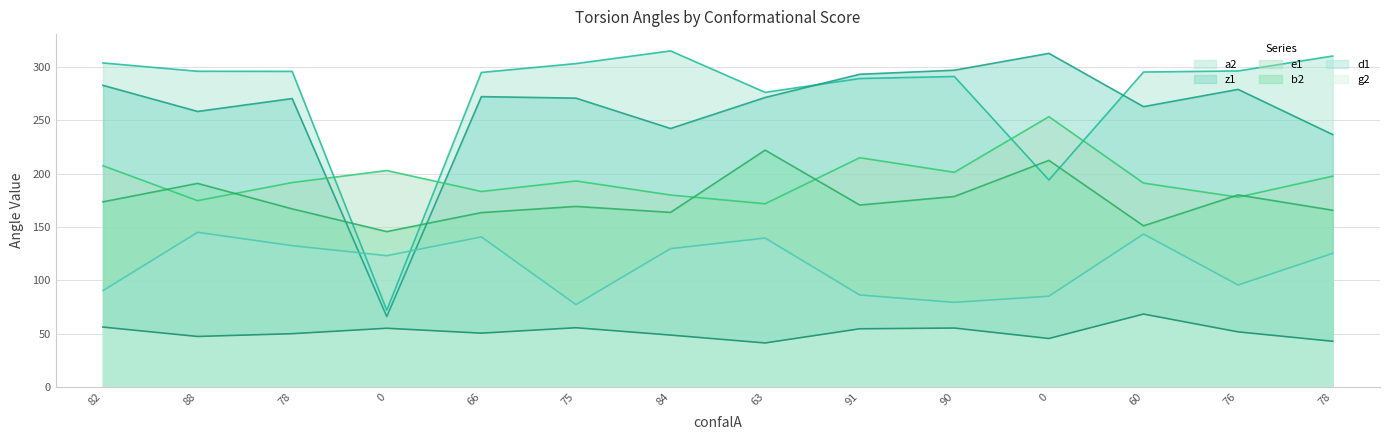

Reading left to right, what are all the values shown in this chart?

d1: 90.3	145.0	132.5	123.1	140.7	77.2	129.7	139.6	86.2	79.3	85.1	143.4	95.6	125.3
e1: 207.5	174.7	191.7	203.0	183.3	193.2	180.0	171.8	215.0	201.3	253.5	191.2	178.0	197.7
z1: 282.9	258.4	270.5	66.0	272.3	270.9	242.4	271.5	293.3	297.1	312.9	262.9	279.1	236.7
a2: 303.9	296.1	296.0	71.9	295.0	303.3	315.2	276.3	289.3	291.2	194.1	295.4	296.4	310.4
b2: 173.6	190.9	167.0	145.7	163.5	169.3	163.7	222.1	170.6	178.6	212.5	151.1	180.1	165.7
g2: 56.1	47.3	49.9	55.0	50.4	55.5	48.6	41.2	54.5	55.2	45.4	68.3	51.6	42.8